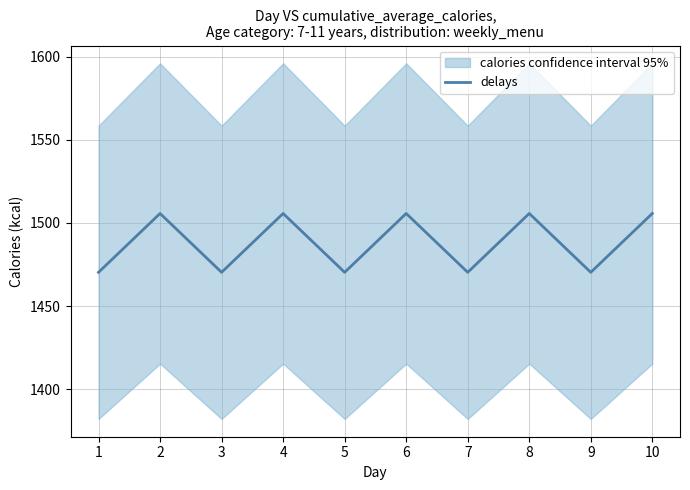

What is the value of the 2nd point from the left?

1505.7